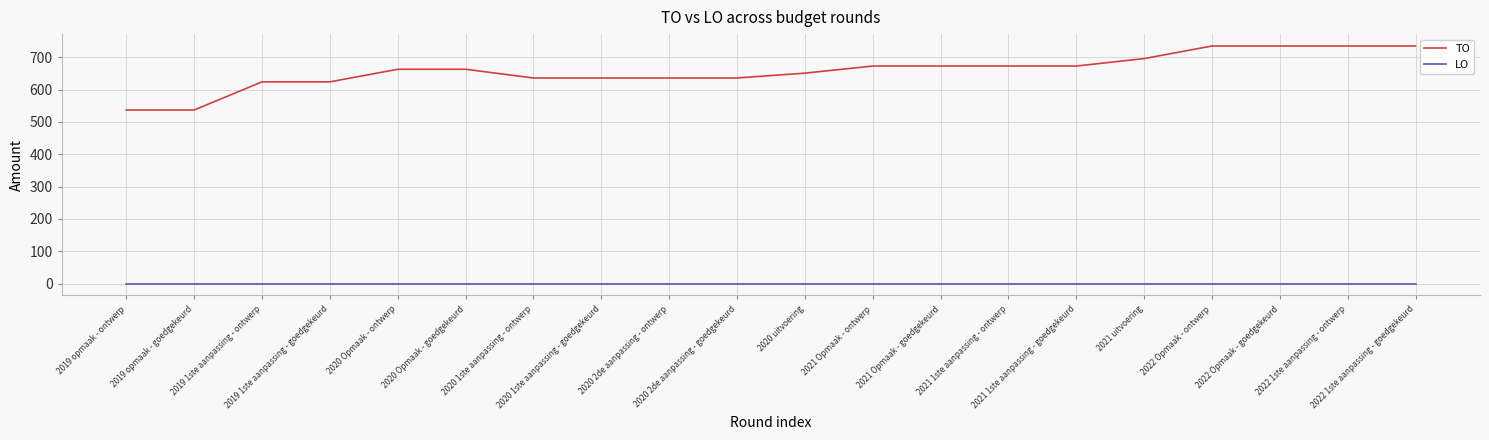

What is the spread (max minus min) of values at 2020 1ste aanpassing - goedgekeurd?

636